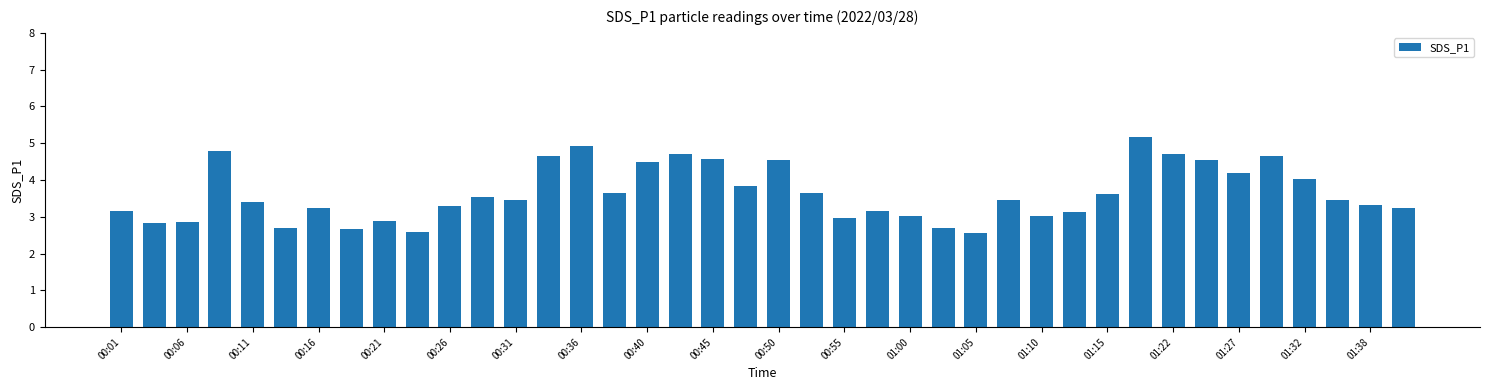

How many data points does each series have?

40